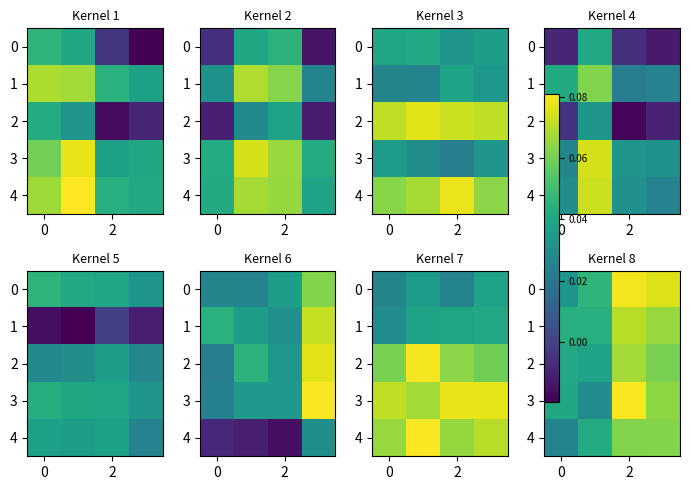

At how many categories does at least one series exceed 0?

4